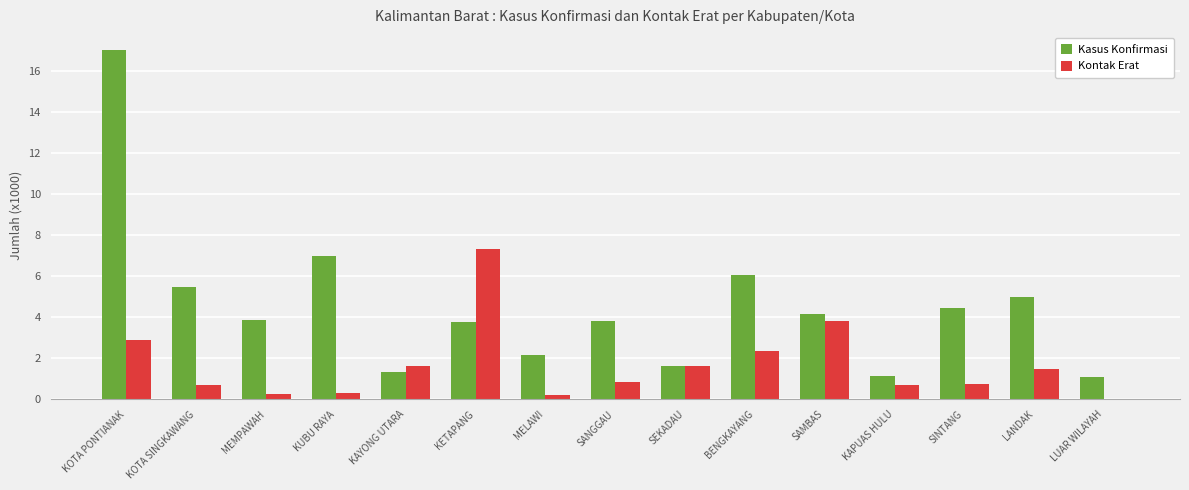

What is the sum of all Kontak Erat values?

25.0